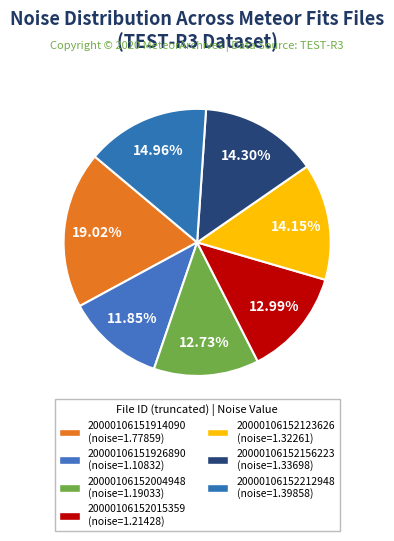

Is the sum of 20000106152156223 and 20000106152212948 greater than half?

No